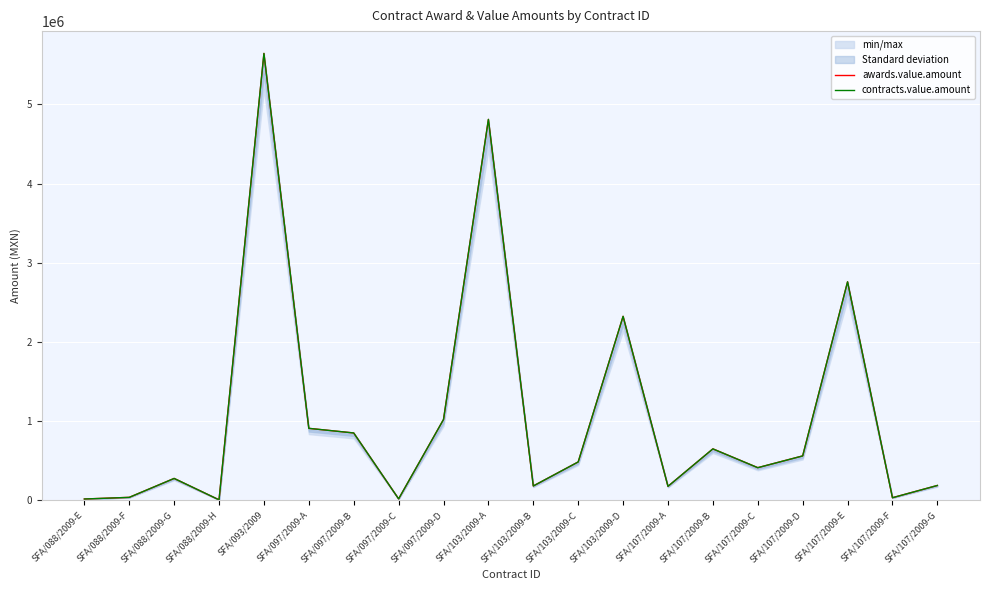

What is the difference between the maximum and second lowest values in the awards.value.amount series?

5628975.8